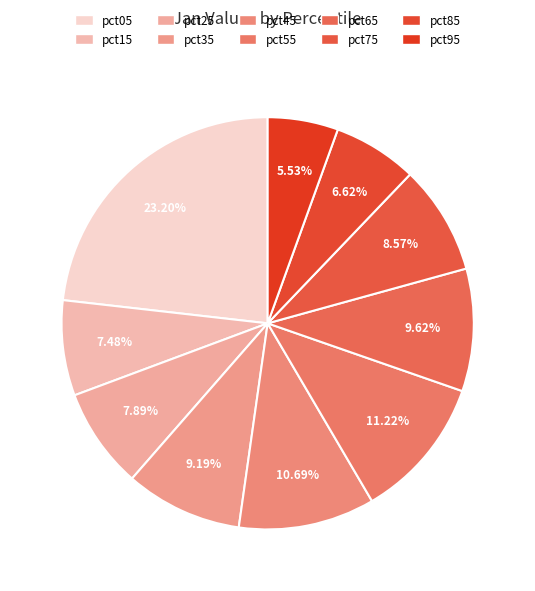

Rank the categories by value from lowest to highest.

pct95, pct85, pct15, pct25, pct75, pct35, pct65, pct45, pct55, pct05